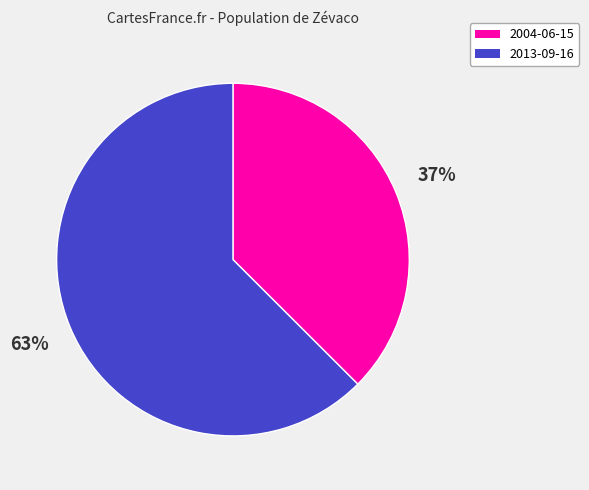

Combined, do 2013-09-16 and 2004-06-15 account for over 50%?

Yes